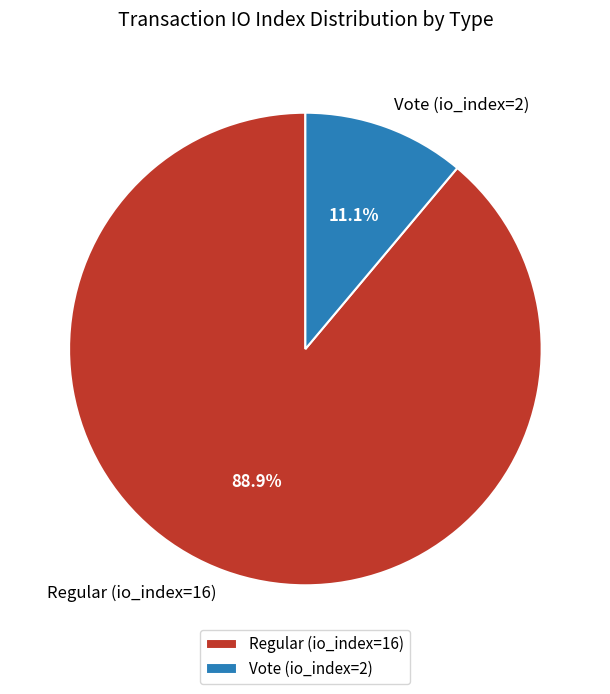

To the nearest percent, what is the average slice percentage?

50%